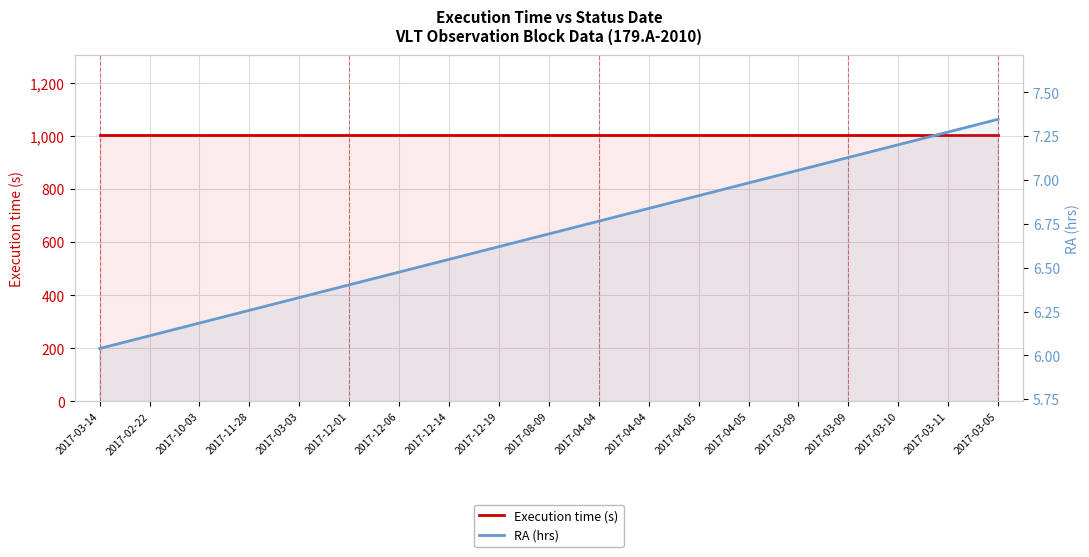

Is the value of RA (hrs) at 2017-03-03 greater than the value of Execution time (s) at 2017-12-01?

No